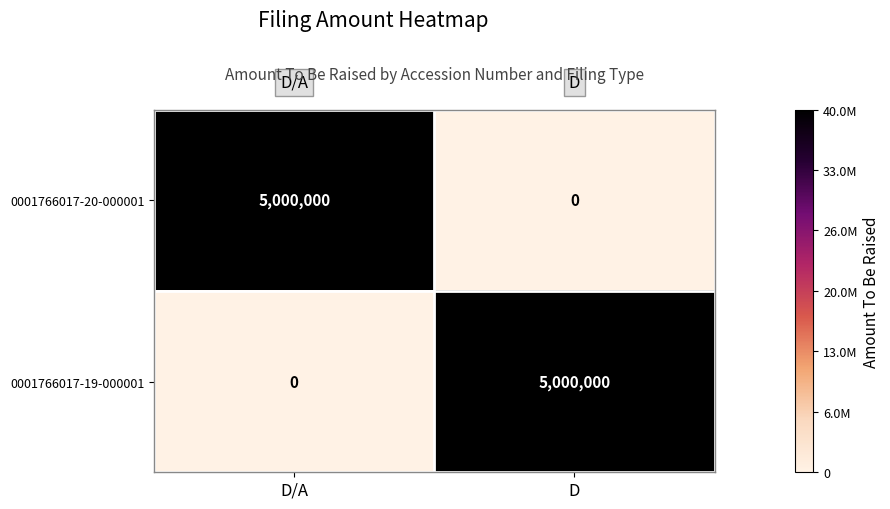

Is it true that 0001766017-19-000001 equals 5000000 at D?

True